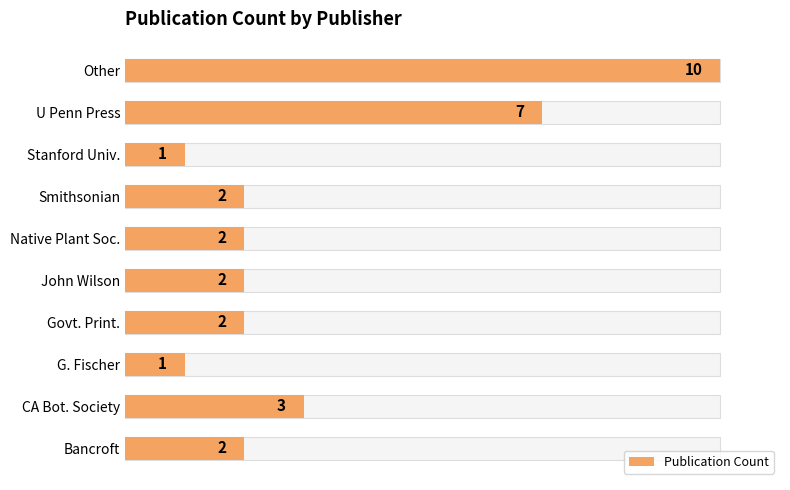

What is the difference between the maximum and minimum values?

9